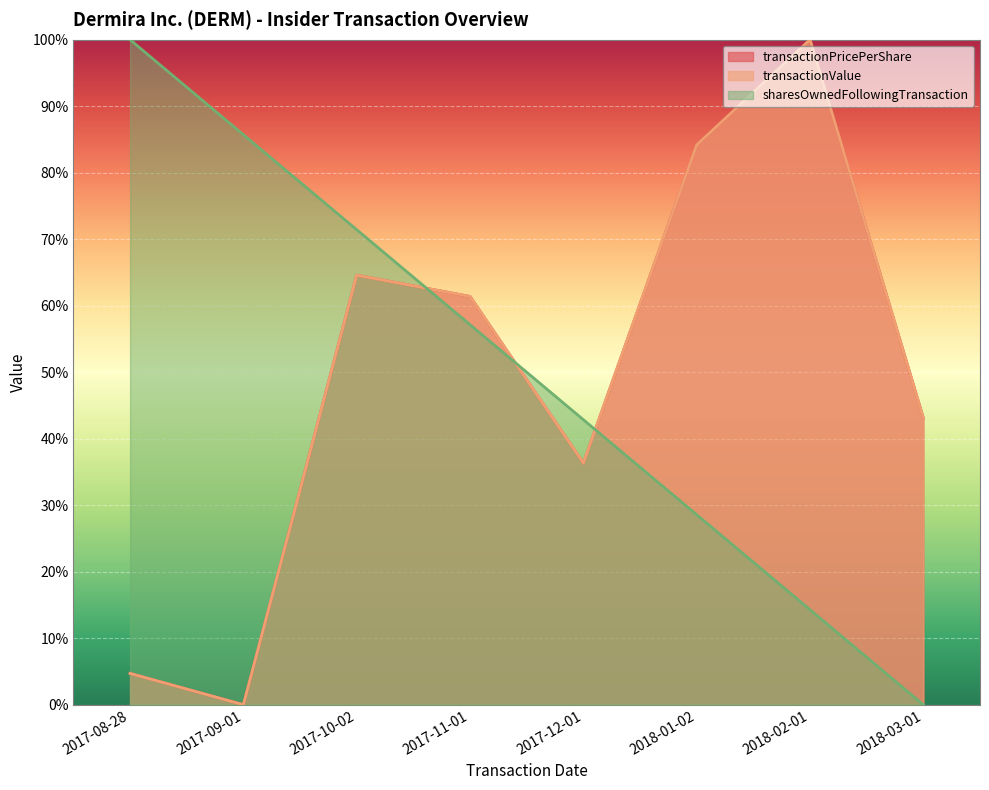

Rank the series by their maximum value, from highest to lowest.

transactionPricePerShare, transactionValue, sharesOwnedFollowingTransaction